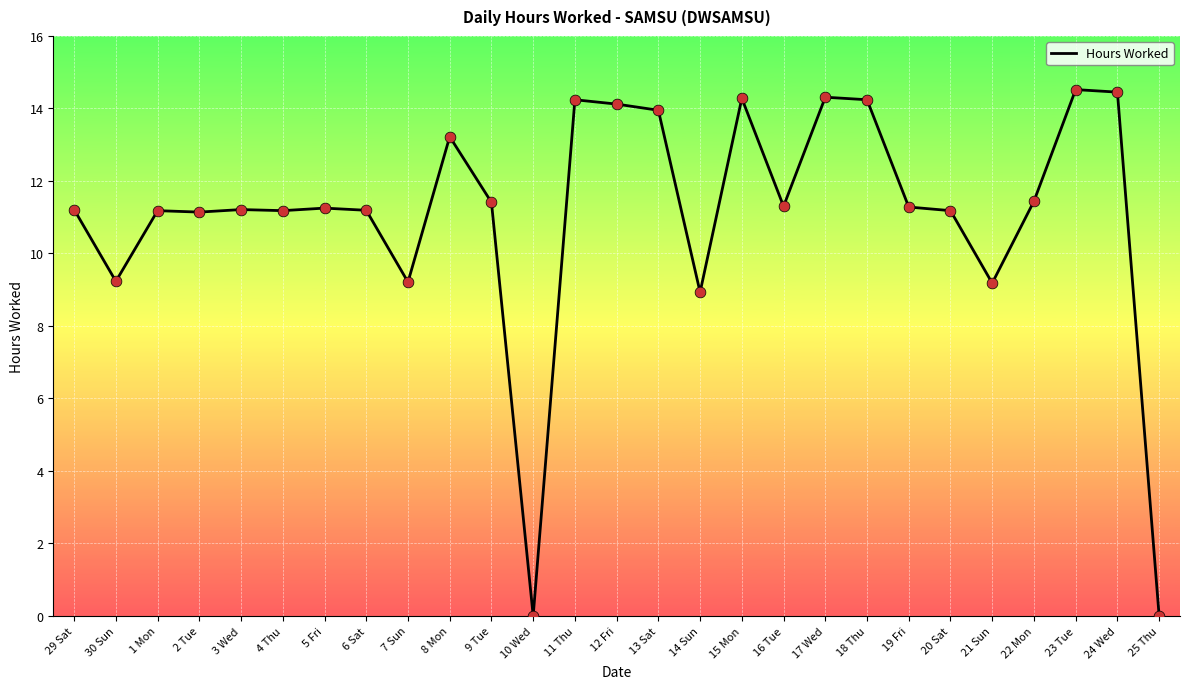

What is the change in value from 3 Wed to 23 Tue?

+3.3